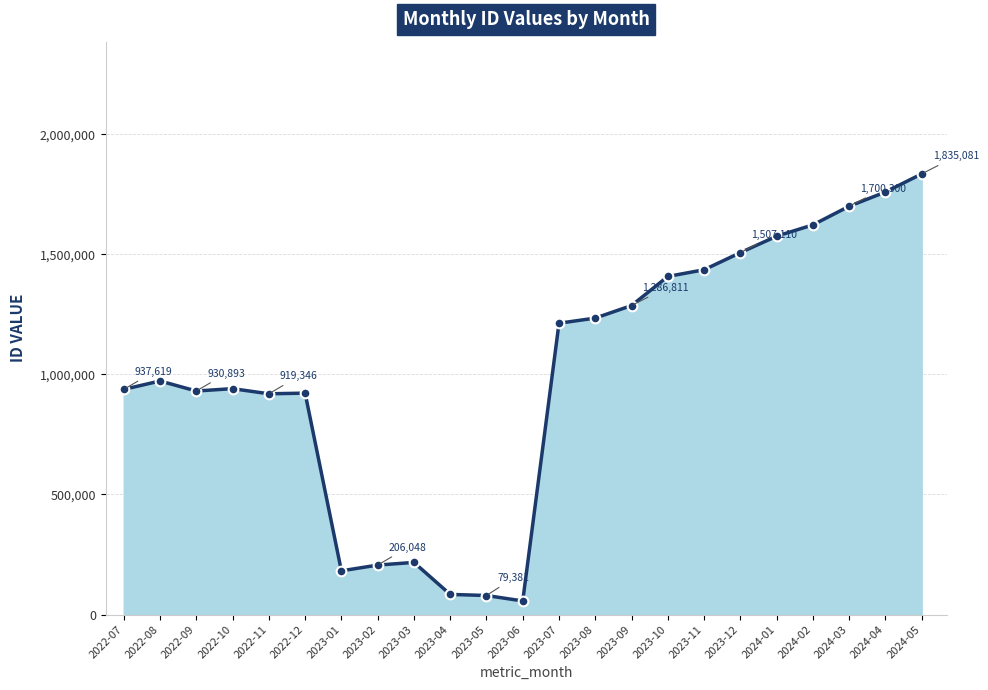

What is the greatest value displayed?

1835081